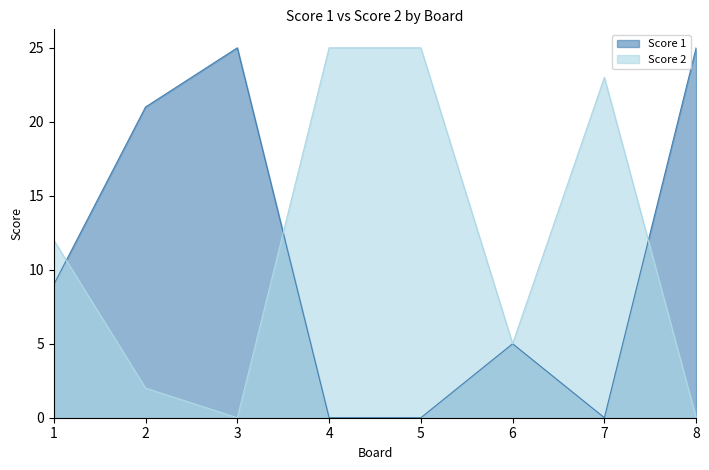

Where is Score 2 nearest to the value 12?

1